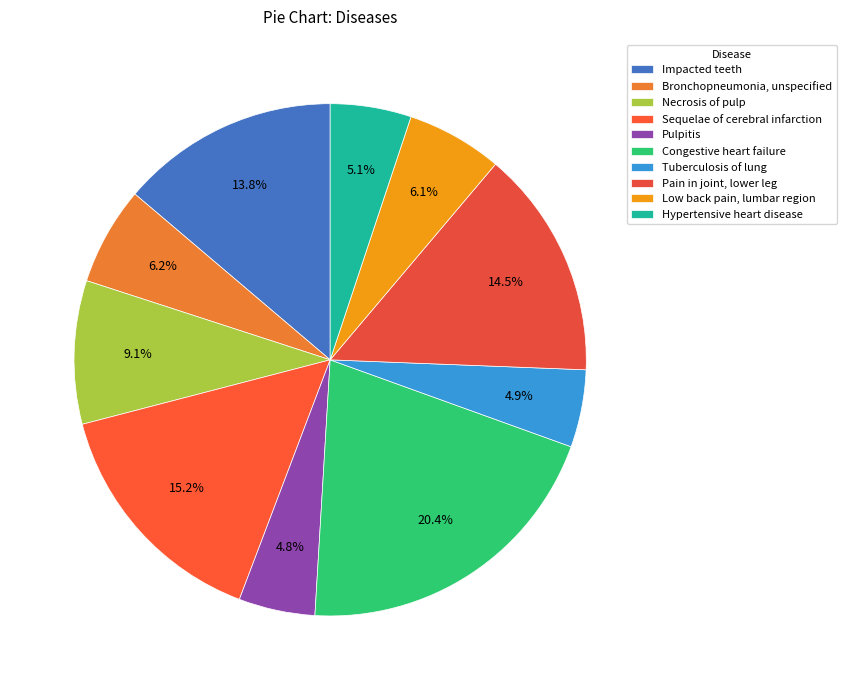

Approximately how many times larger is the value at Pain in joint, lower leg compared to Congestive heart failure?

0.7